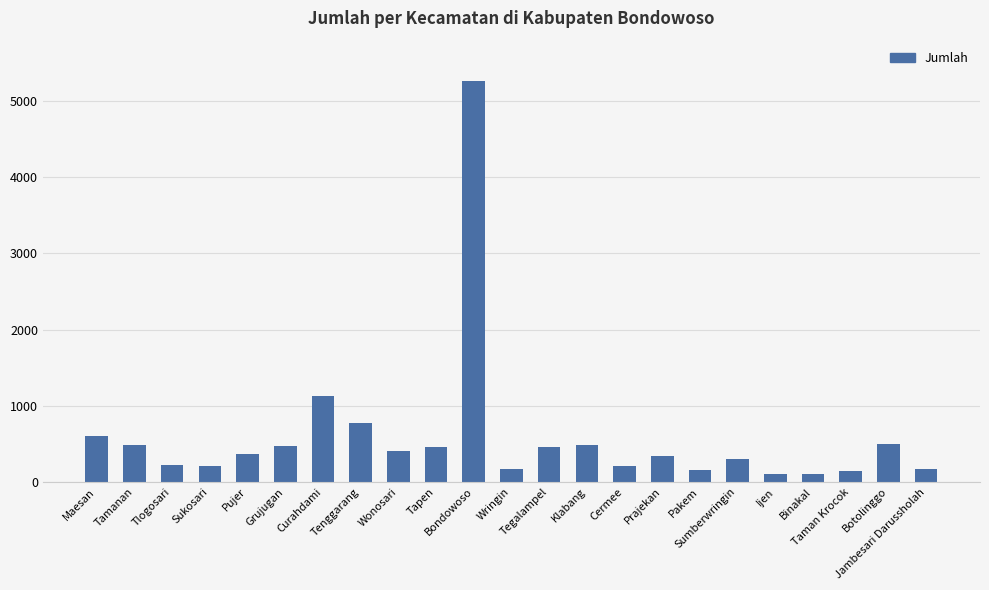

Count the number of categories in the chart.

23